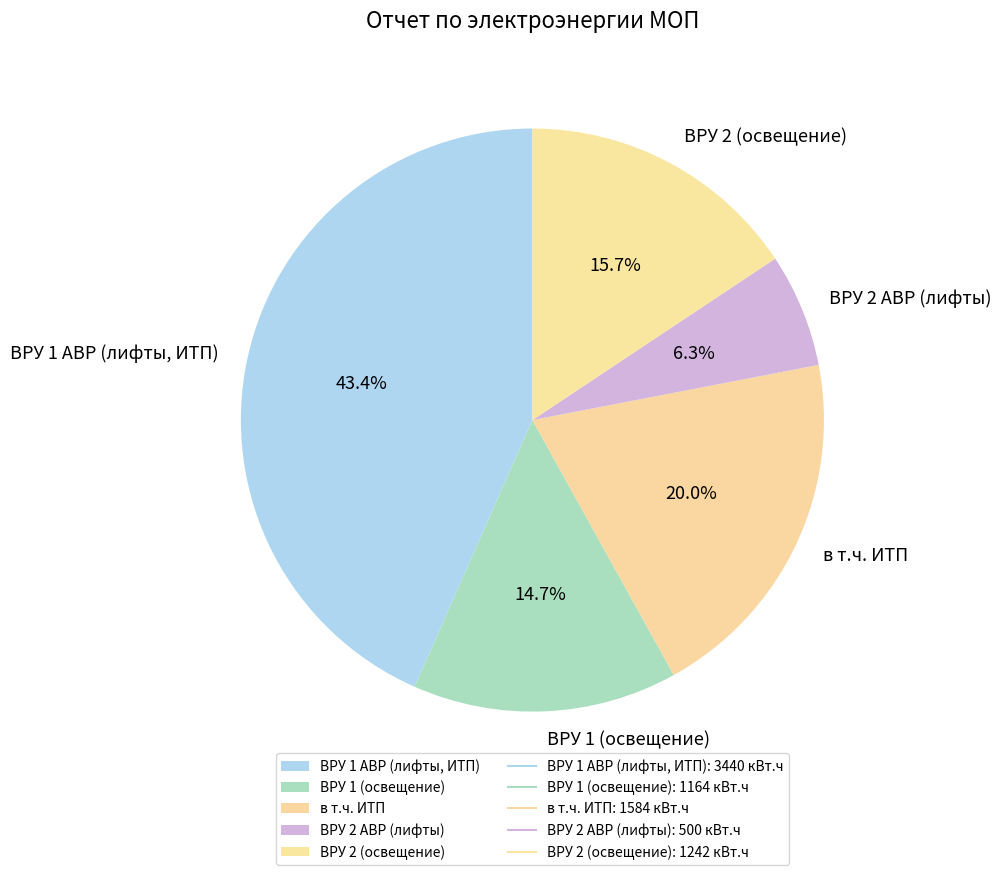

Which slice is the smallest?

ВРУ 2 АВР (лифты)